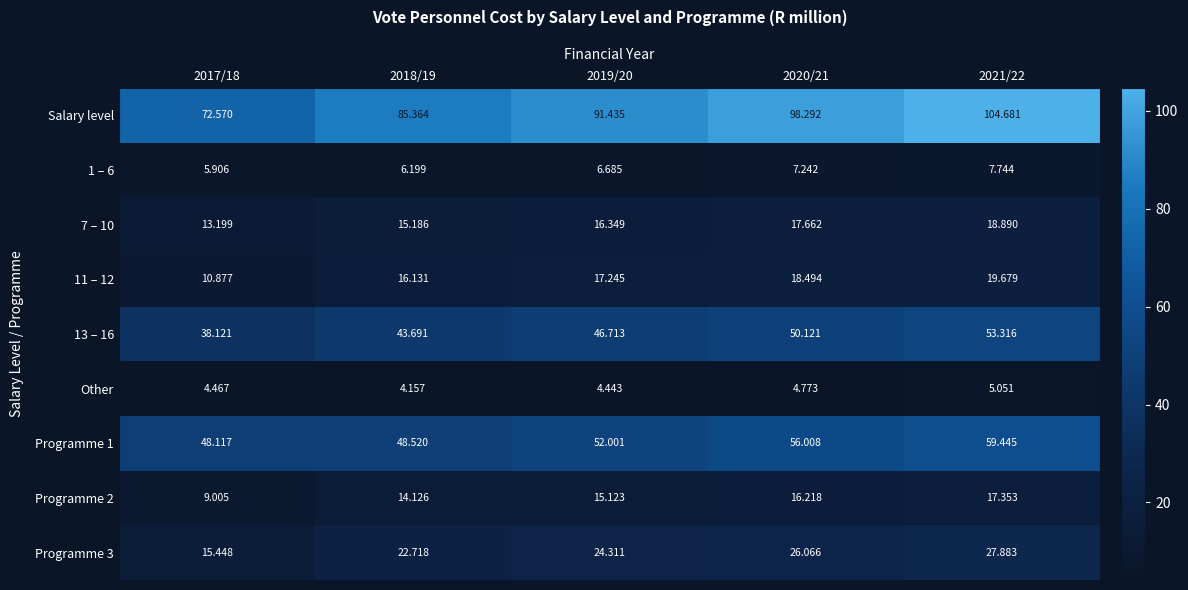

Which series has the largest total across all categories?

Salary level